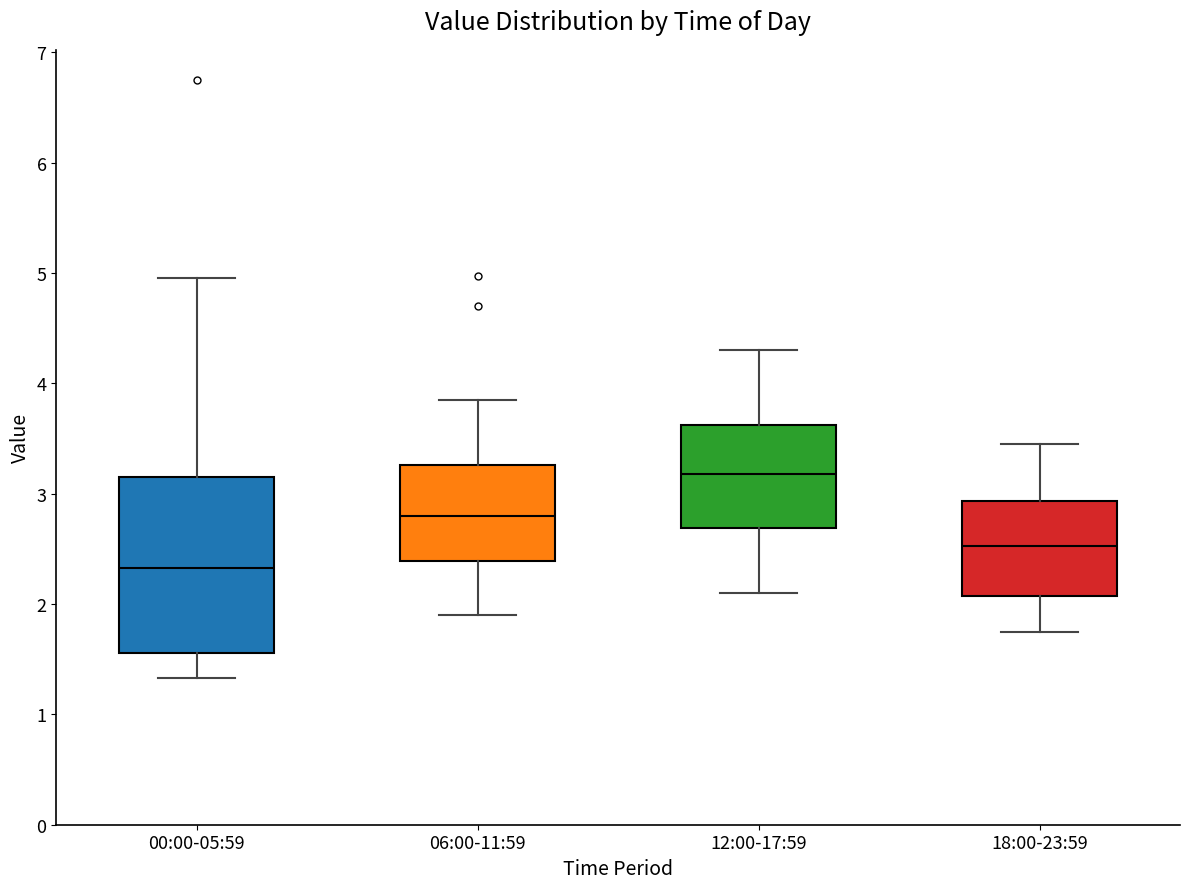

Reading left to right, read every box against the y-axis: the position of its median line, the range the box covers, and the ends of its whiskers. The values are not printed on the chart, so give them approximately, as read against the axis.

00:00-05:59: median 2.3, box 1.6 to 3.1, whiskers 1.3 to 5.0
06:00-11:59: median 2.8, box 2.4 to 3.3, whiskers 1.9 to 3.9
12:00-17:59: median 3.2, box 2.7 to 3.6, whiskers 2.1 to 4.3
18:00-23:59: median 2.5, box 2.1 to 2.9, whiskers 1.8 to 3.5